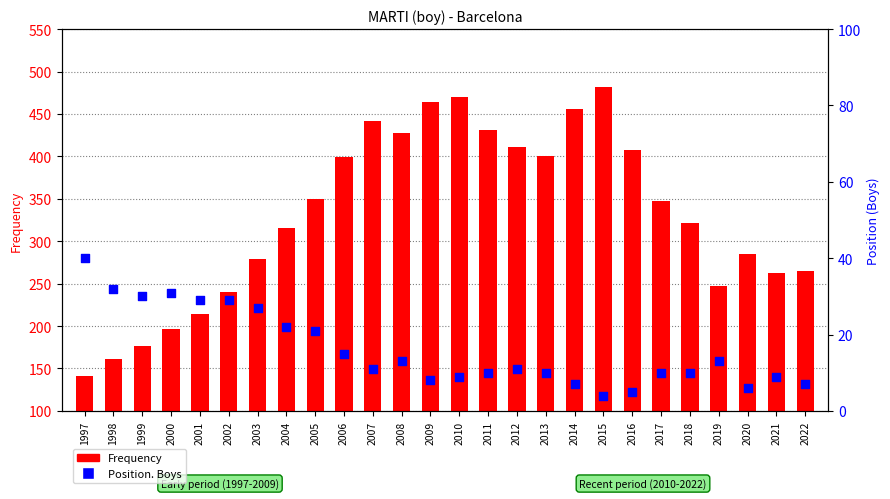

Which series has the largest total across all categories?

Frequency